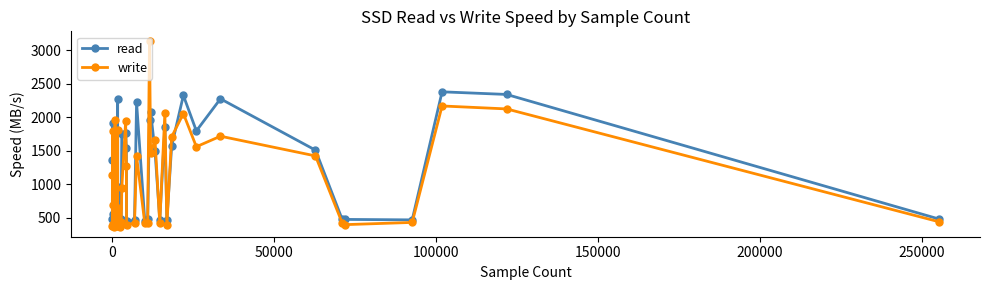

What is the value of the write point at the 39th from the left?

2126